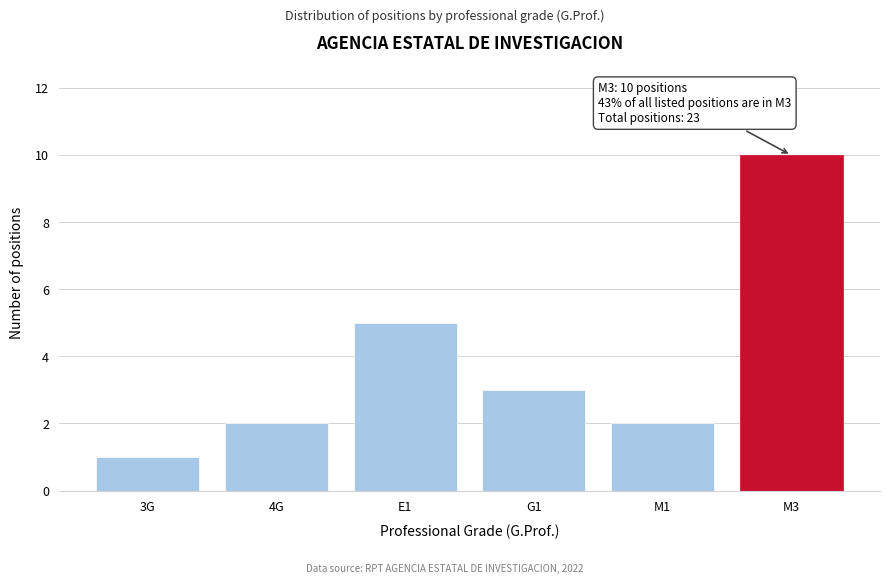

Reading left to right, what are all the values shown in this chart?

3G=1	4G=2	E1=5	G1=3	M1=2	M3=10